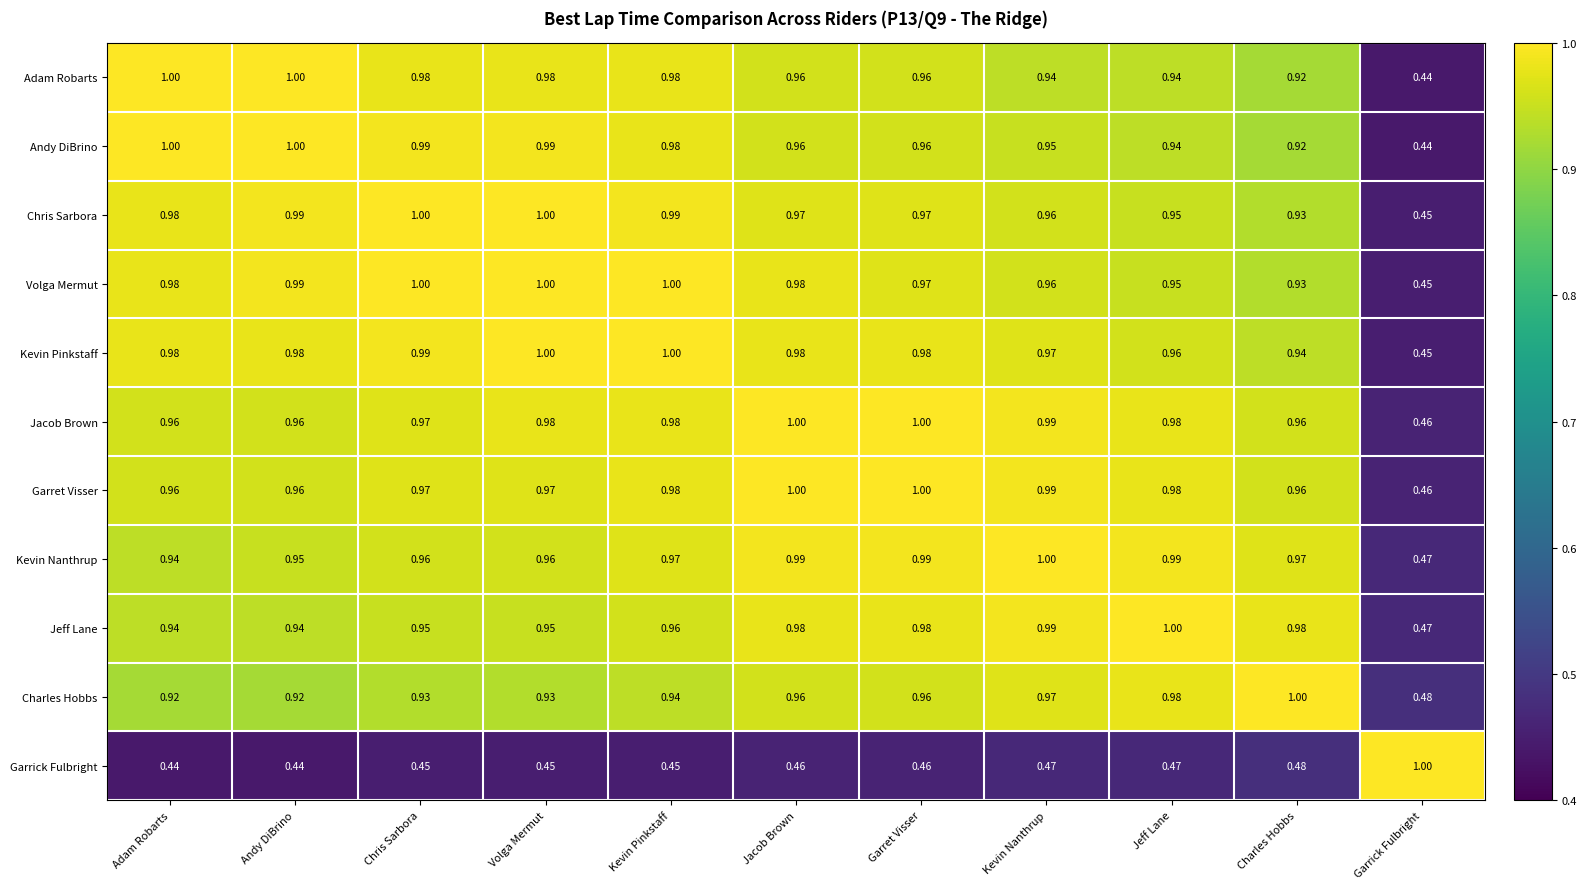

Which category has the lowest value in the Jacob Brown series?

Garrick Fulbright